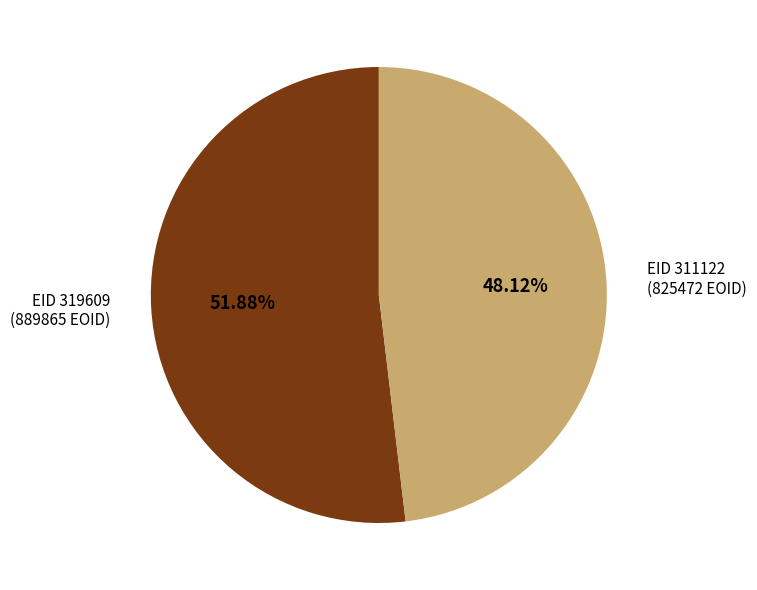

Is there any slice that represents more than half of the pie?

Yes